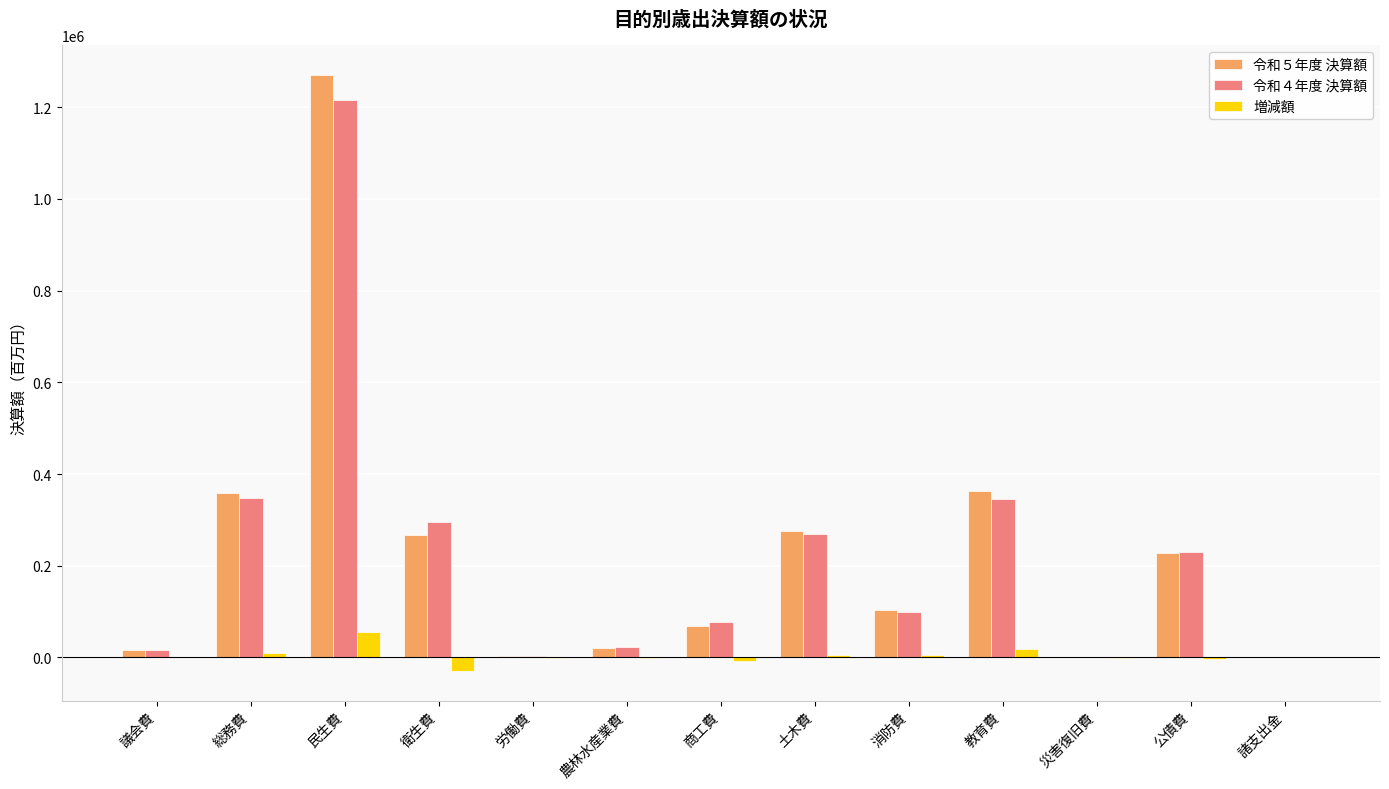

Which label corresponds to the largest value in the chart?

民生費